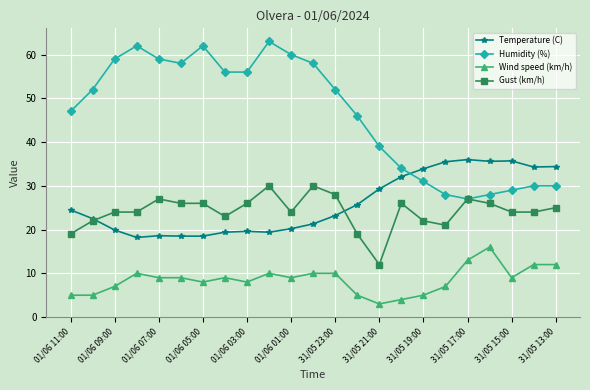

How many intersections are there between Humidity (%) and Temperature (C)?

1